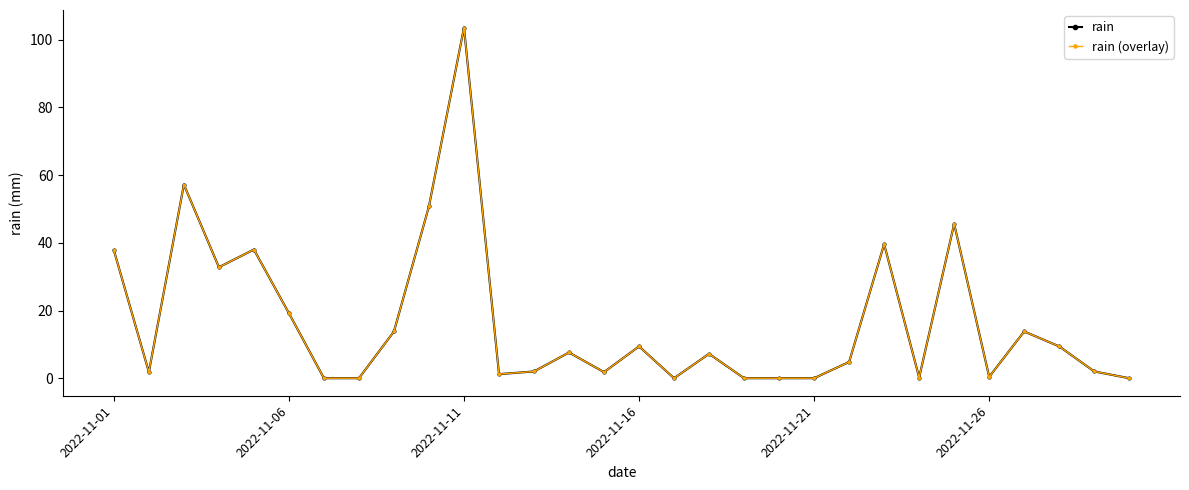

Is this an area chart (filled region under the line)?

No